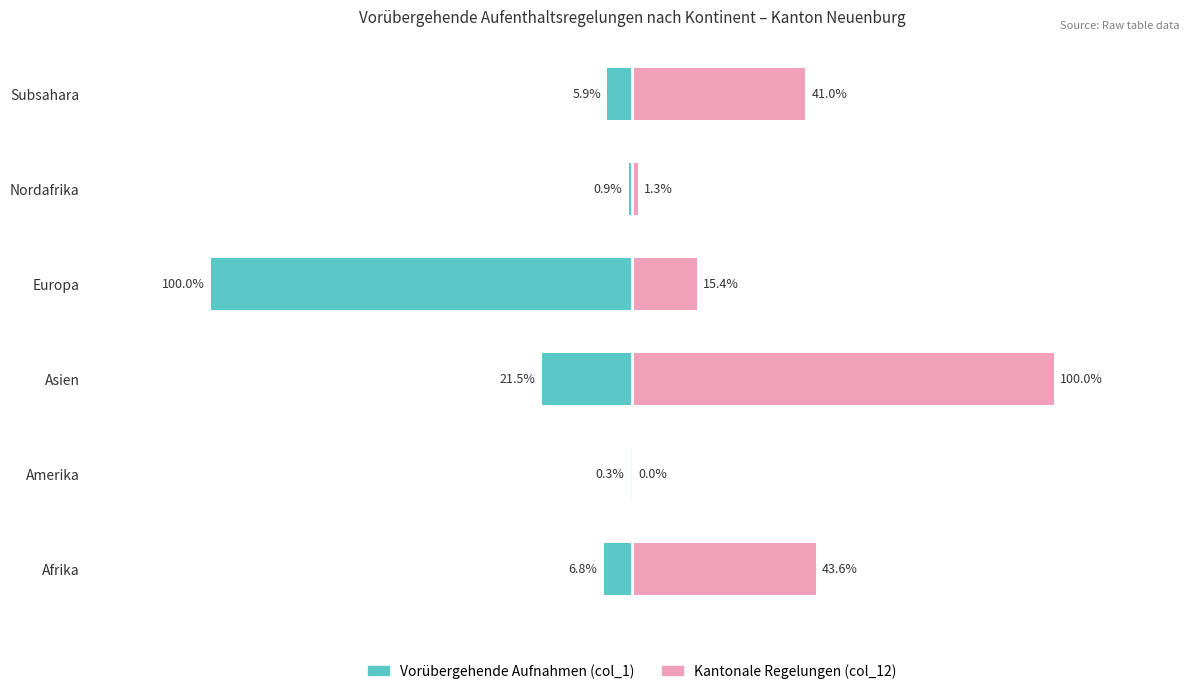

Reading right to left, list all the values displayed in this chart.

Vorübergehende Aufnahmen (col_1): -5.9	-0.9	-100.0	-21.5	-0.3	-6.8
Kantonale Regelungen (col_12): 41.0	1.3	15.4	100.0	0.0	43.6